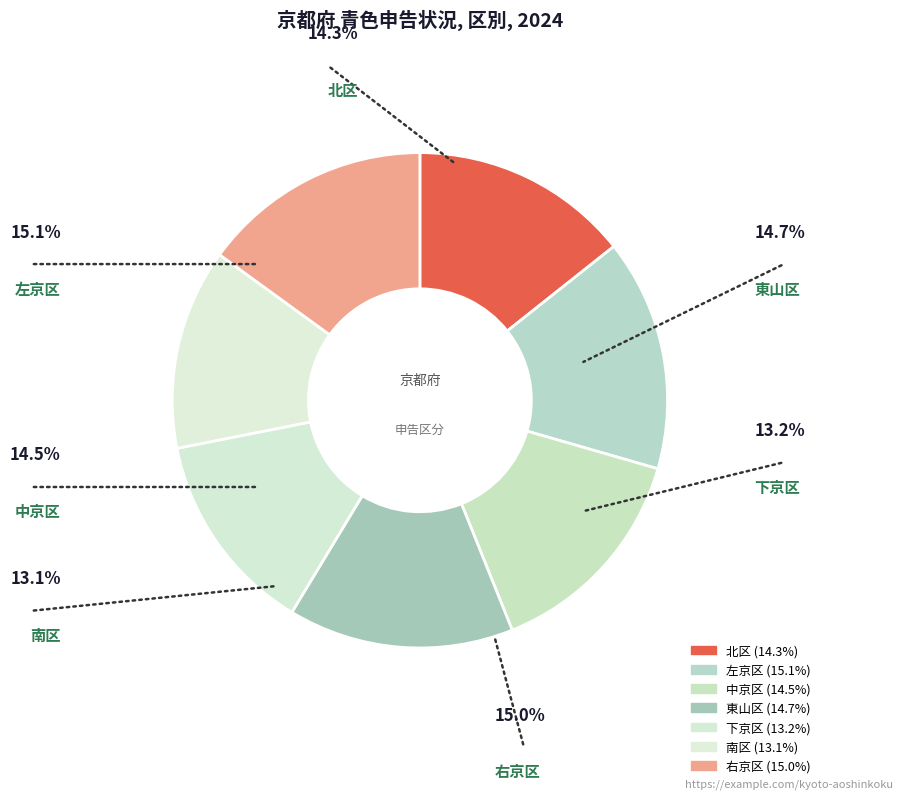

Is it true that 南区 is 13% of the pie?

True